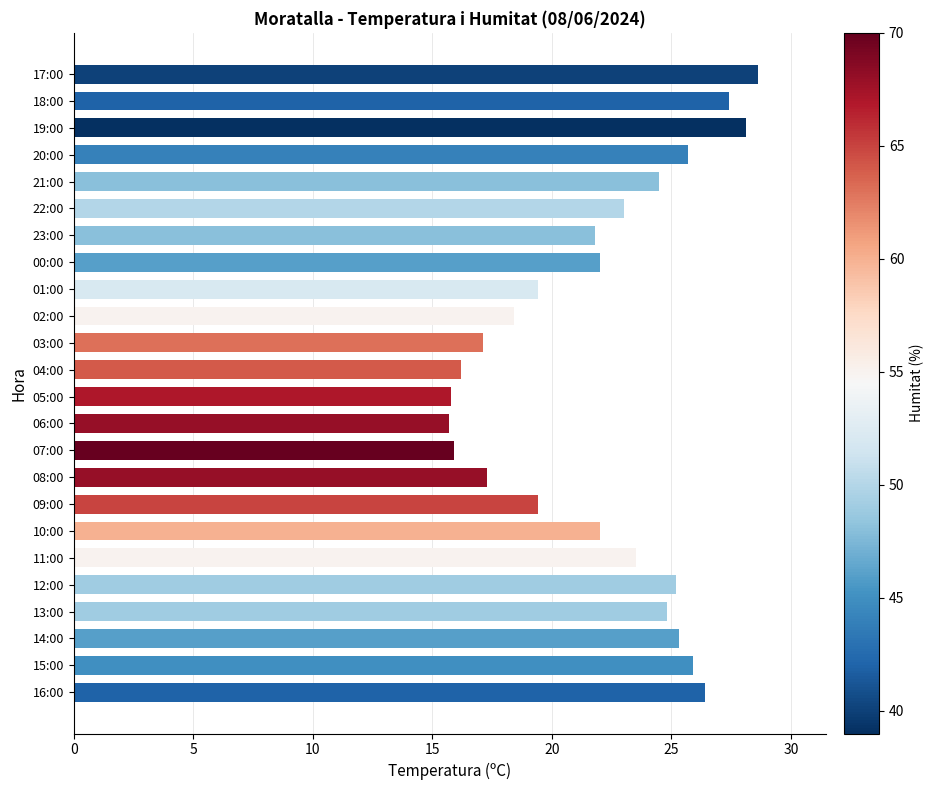

True or false: the data shows 25.7 at 20:00.

True